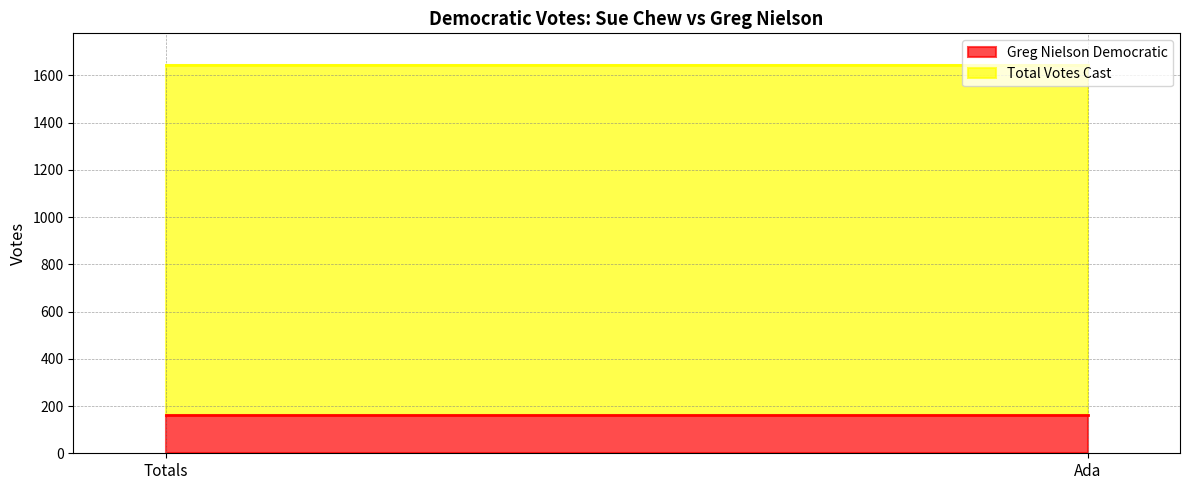

What is the label of the 2nd point from the right?

Totals